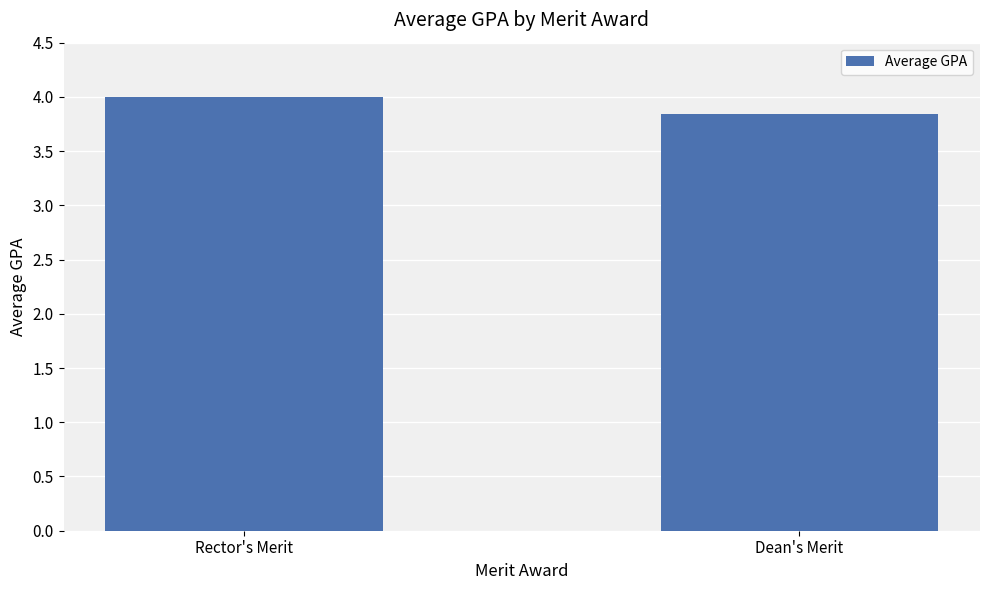

What is the value of the 1st bar from the left?

4.0